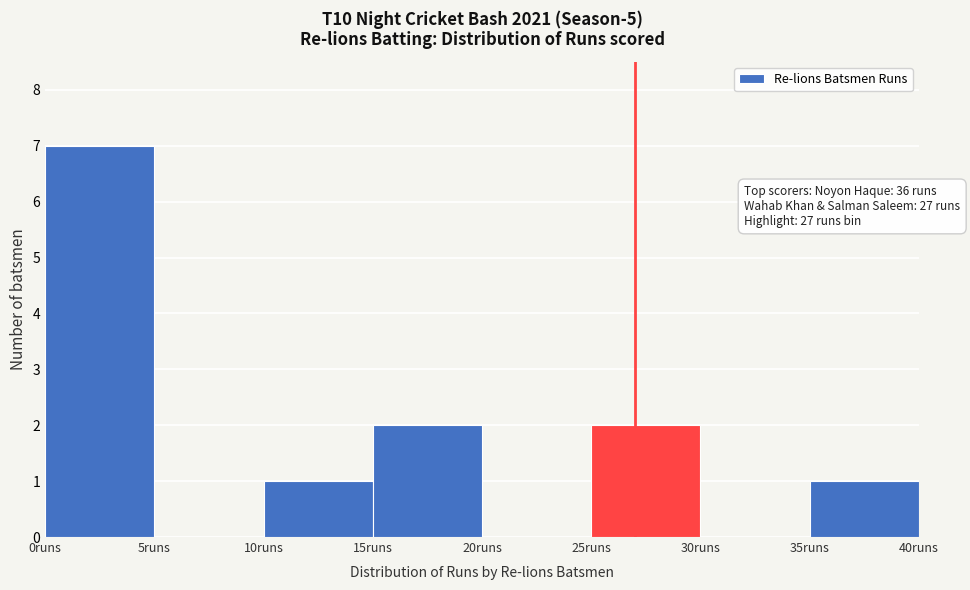

Over which range of the x-axis is the bar tallest?

0 to 5